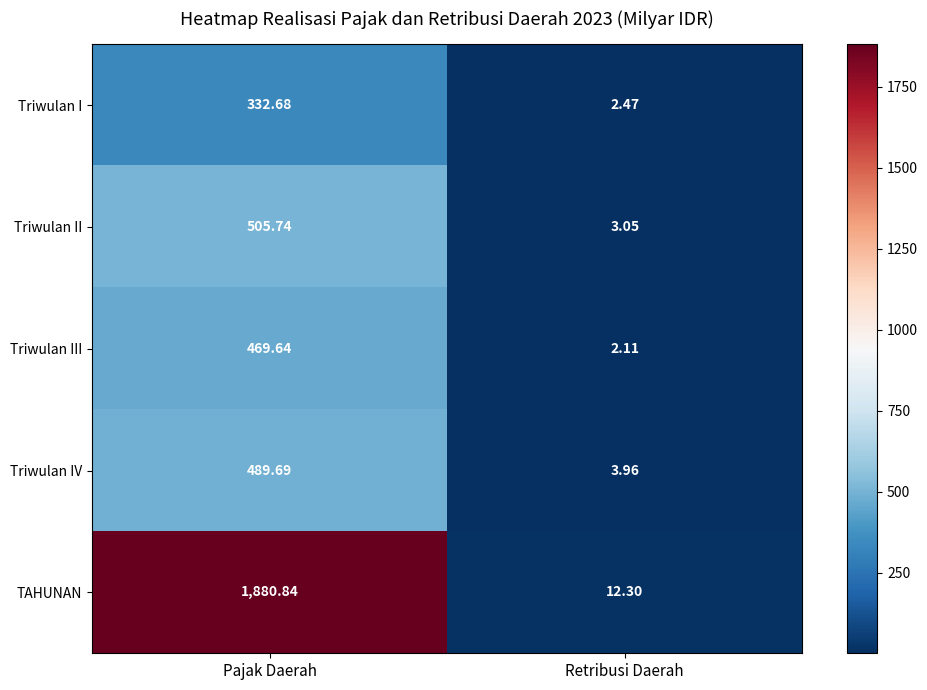

Which category has the lowest value in the Triwulan III series?

Retribusi Daerah